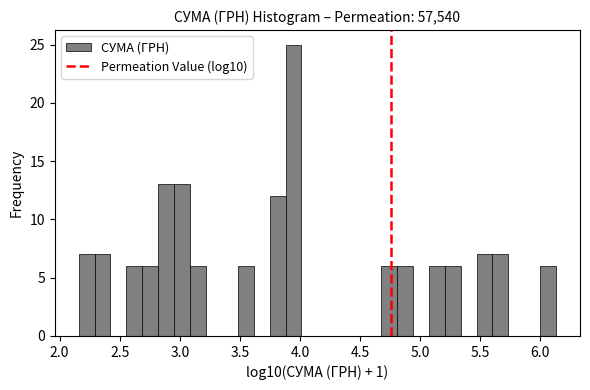

Read against the x-axis, roughly where is the centre of the tallest bar?

3.95